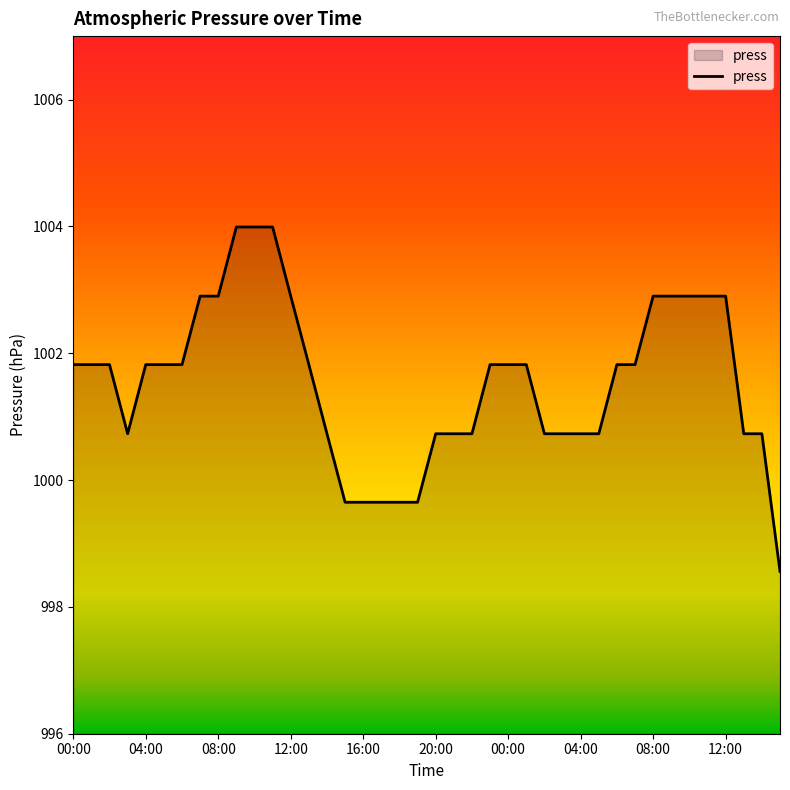

What is the difference between the maximum and minimum values?

5.4